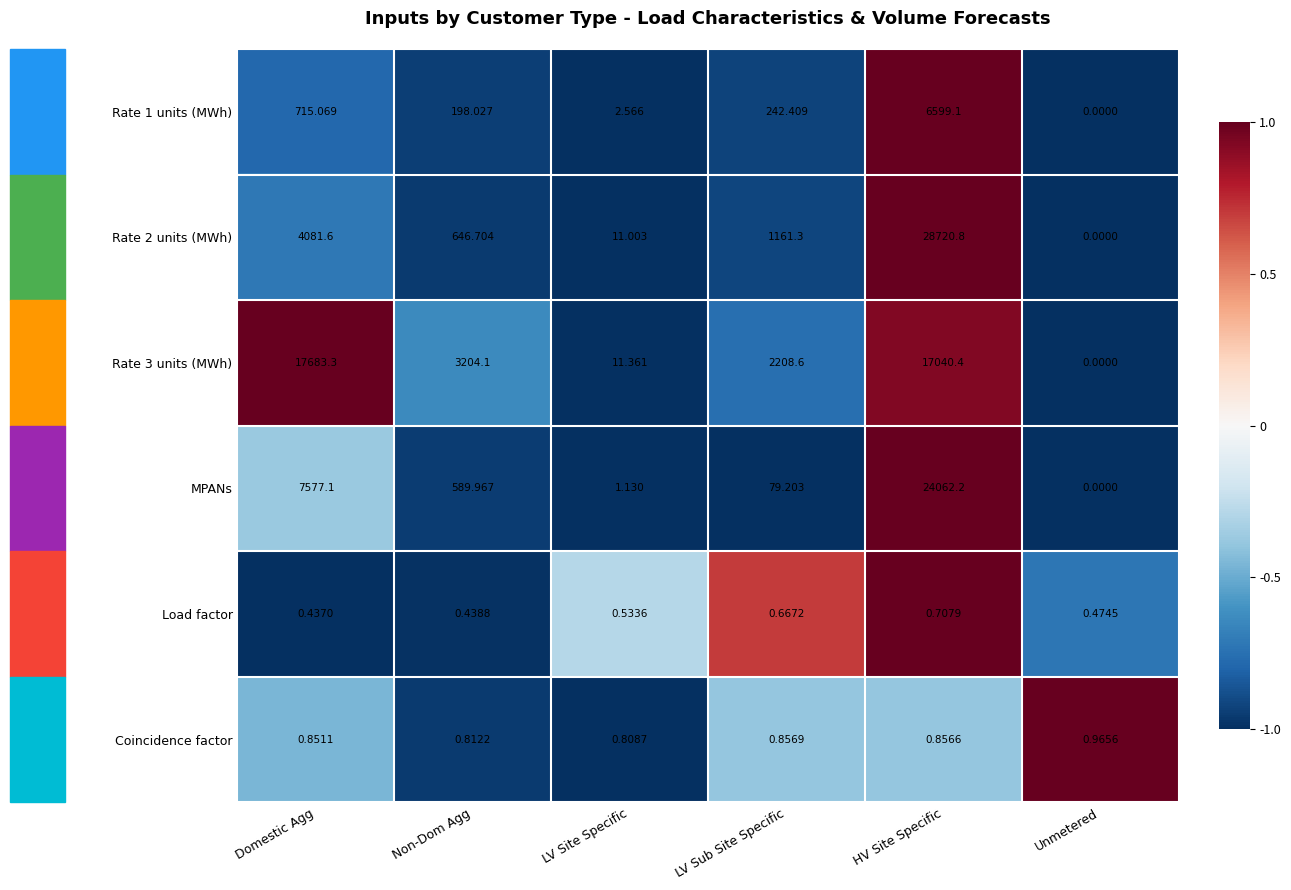

Which series has the largest total across all categories?

Rate 3 units (MWh)